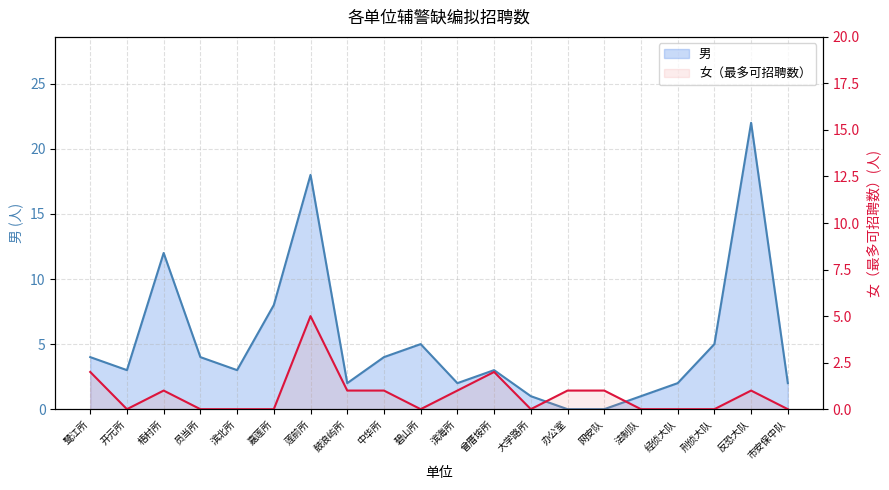

How many series are shown in this chart?

2